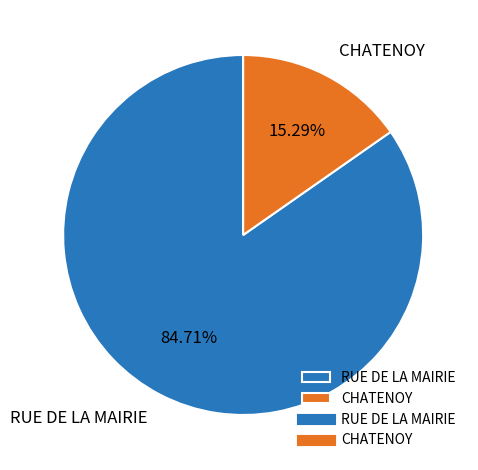

To the nearest percent, what is the difference between the largest and smallest slice percentages?

69%